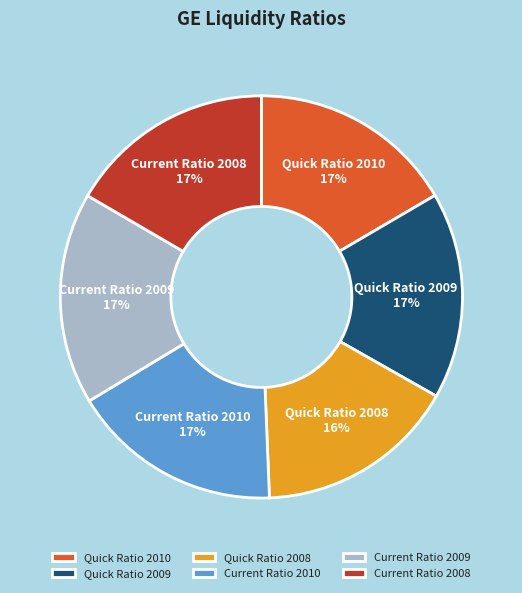

Count the number of slices in the pie.

6